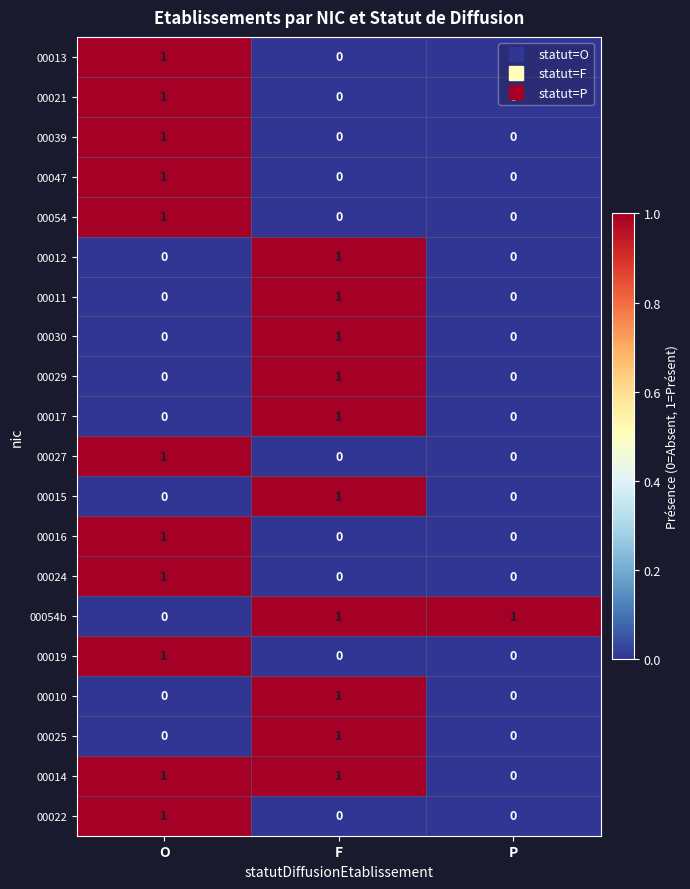

What is the total value across all series at F?

10